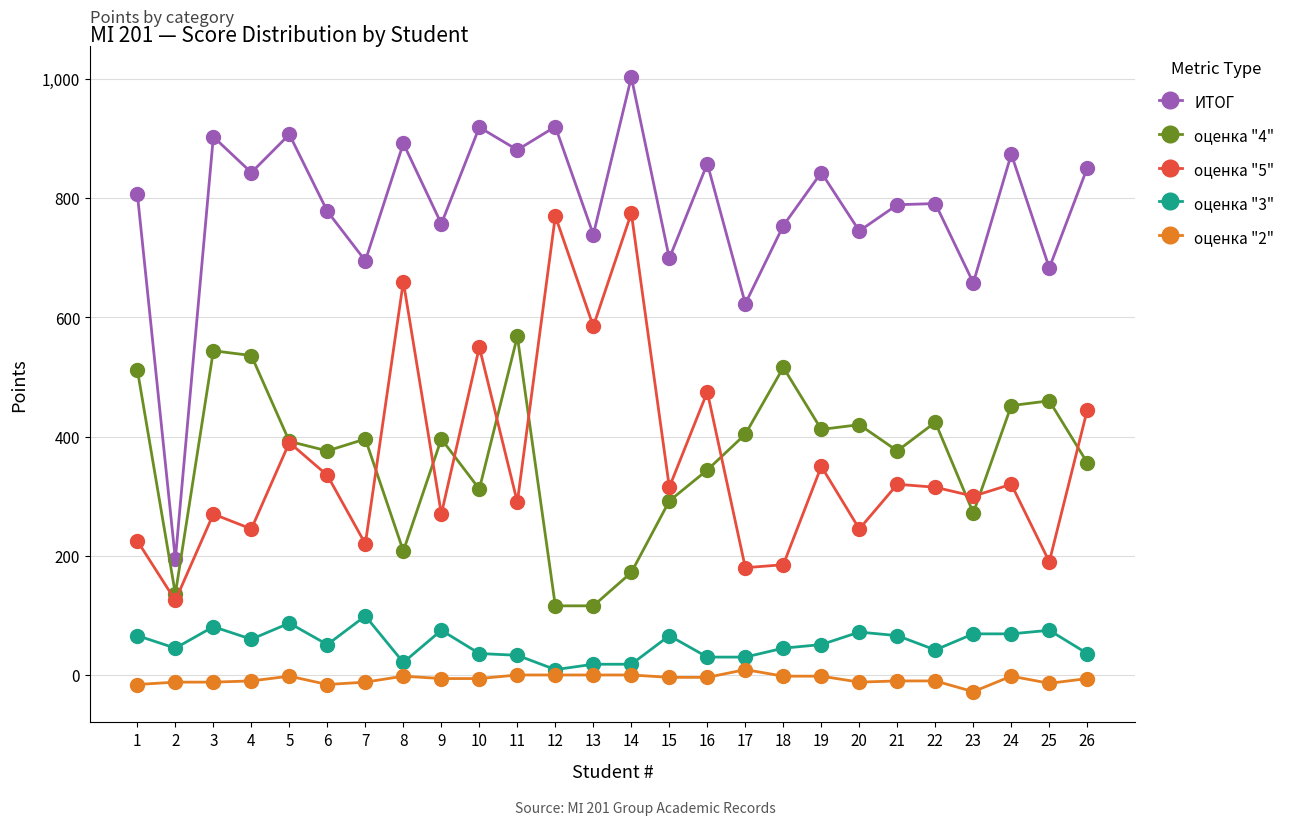

Does the chart have visible grid lines?

Yes